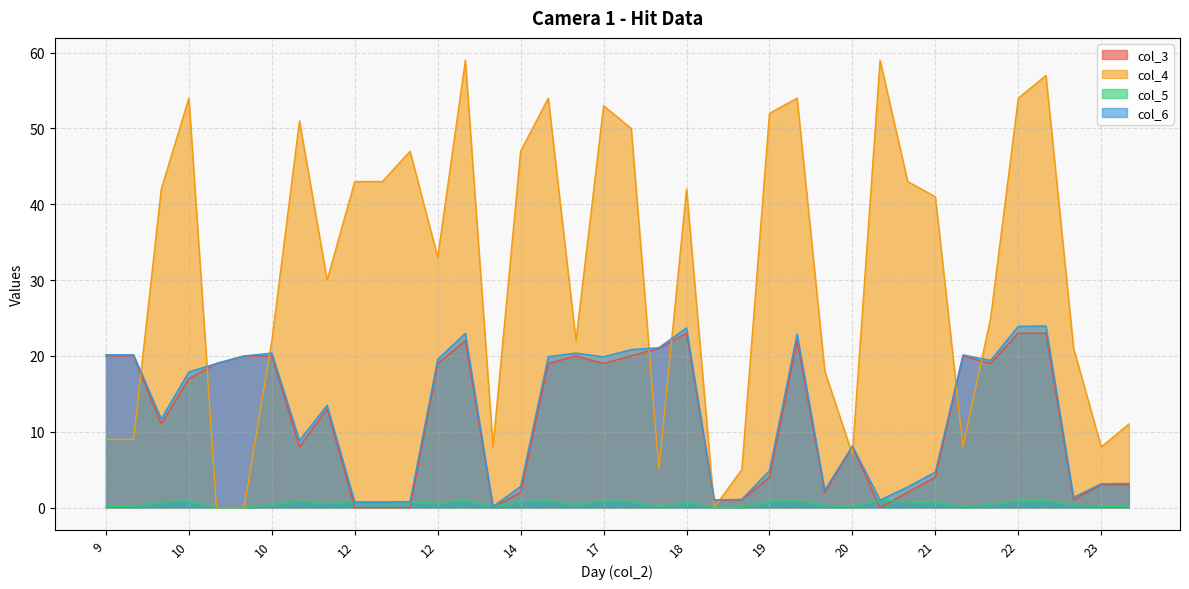

List the series in order of their peak value, lowest first.

col_5, col_3, col_6, col_4